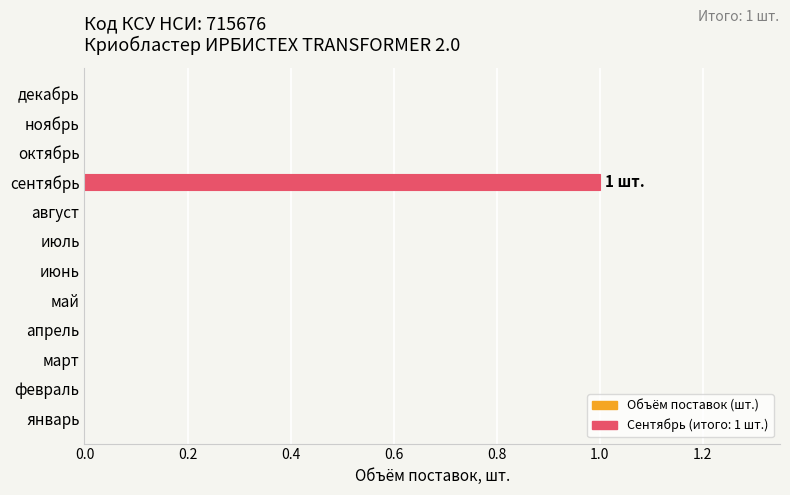

Which label corresponds to the largest value in the chart?

сентябрь